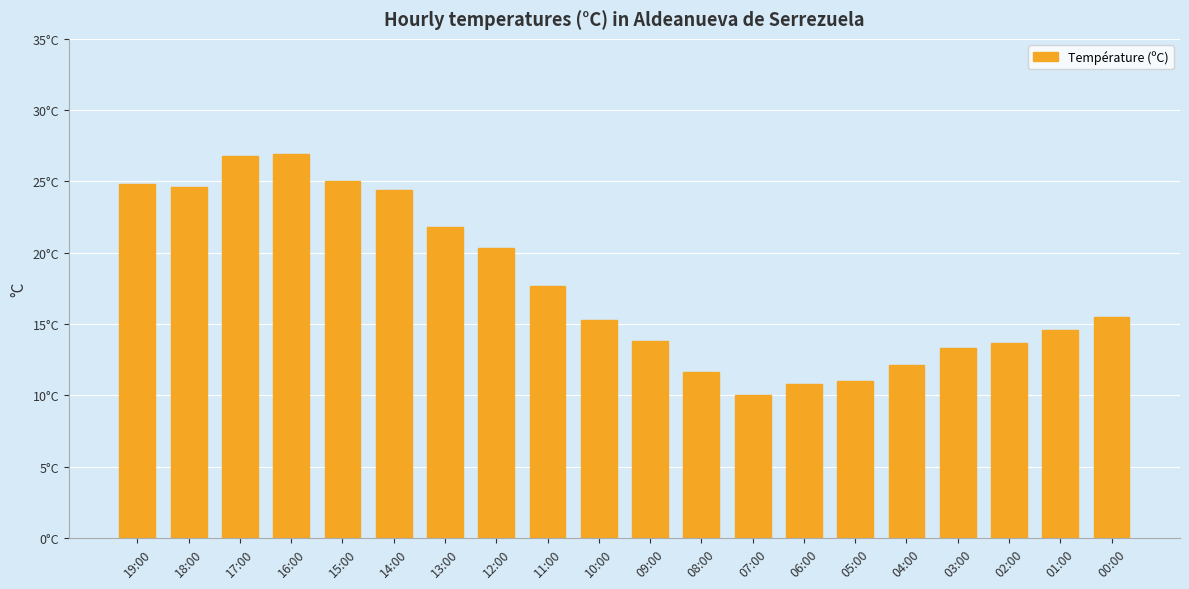

What is the average value?

17.7